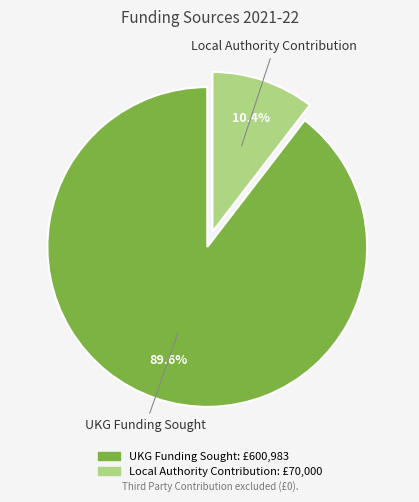

Count the number of slices in the pie.

2